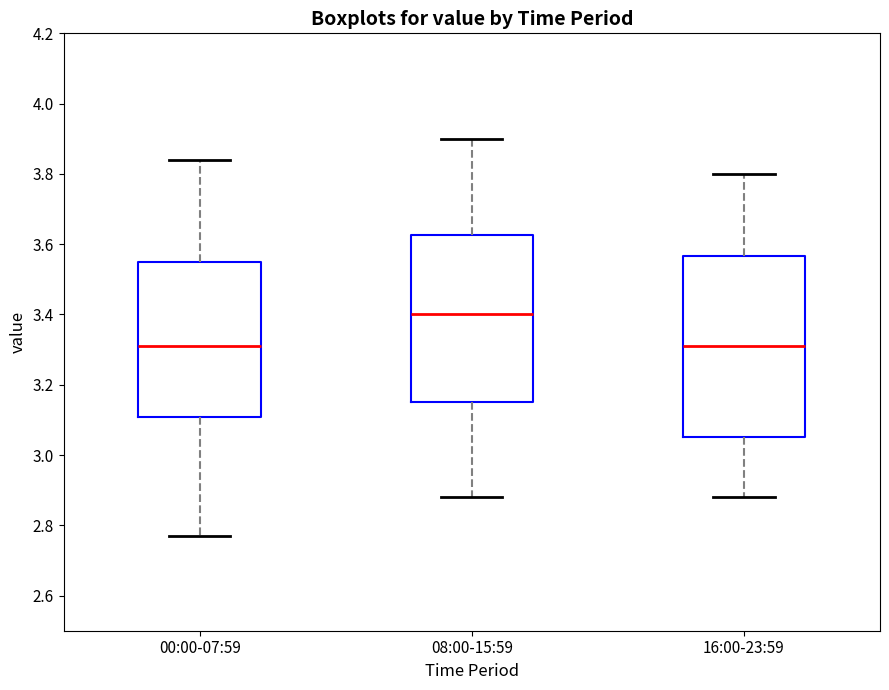

Comparing the boxes themselves (not the whiskers), which one is the tallest?

16:00-23:59